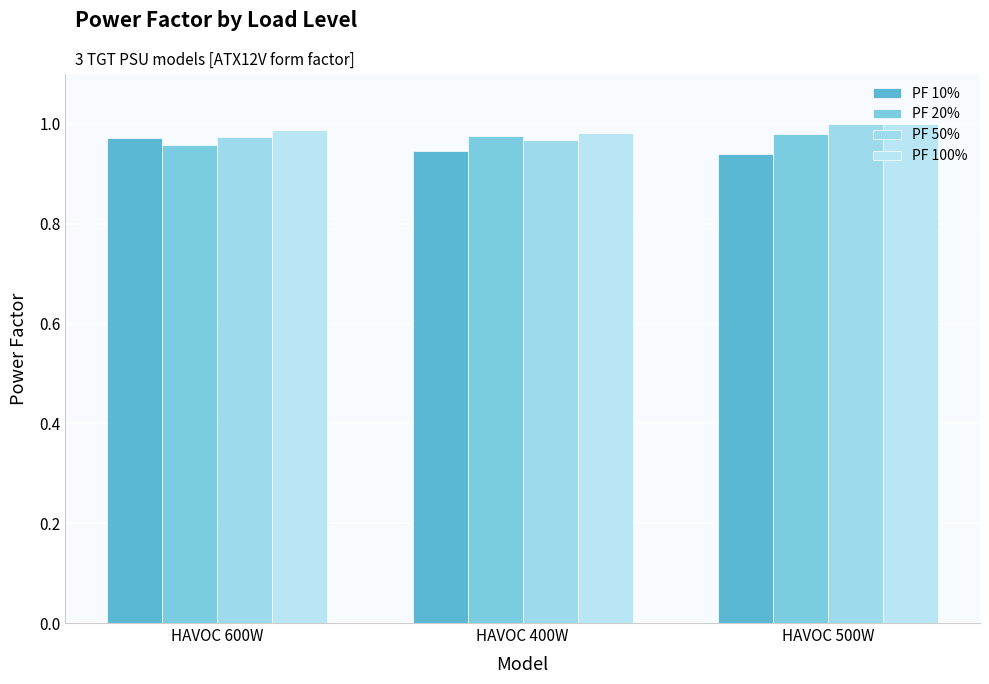

At HAVOC 600W, list the series in order from smallest to largest.

PF 20%, PF 10%, PF 50%, PF 100%